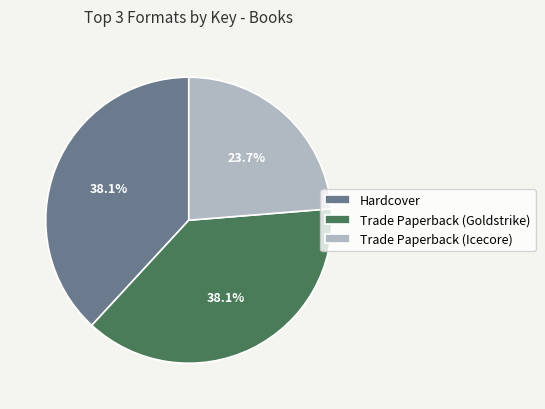

How many segments does this pie chart have?

3